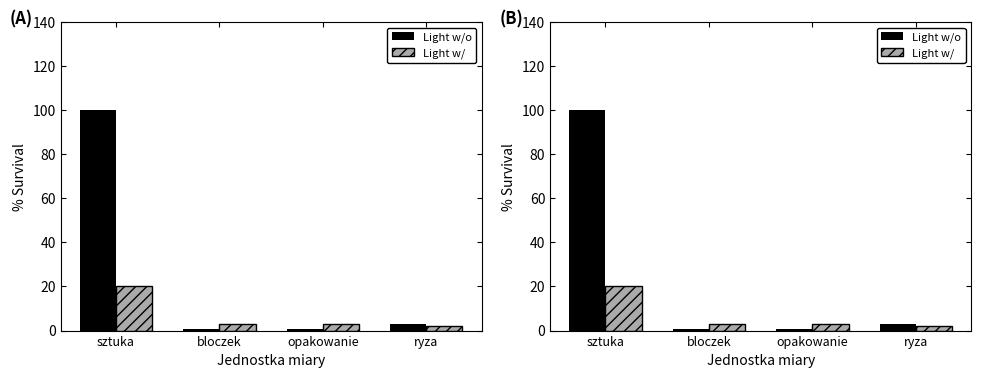

What is the lowest value of the Light w/ series?

2.0